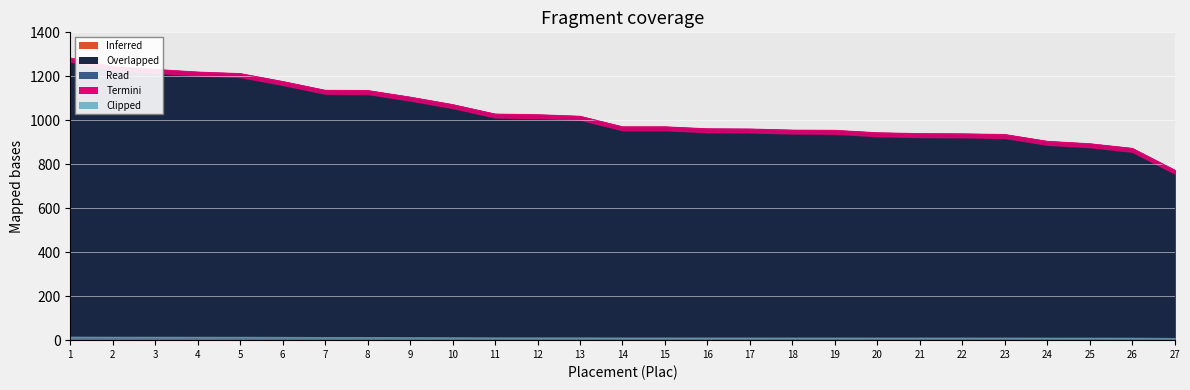

What is the value of the 3rd point from the left?

1231